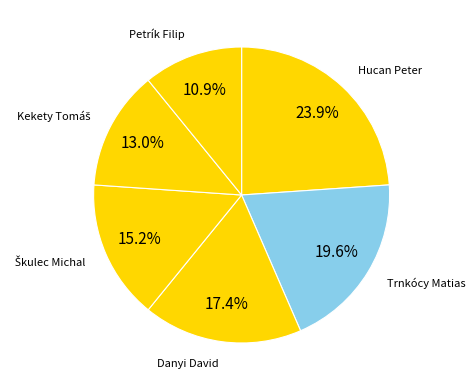

Between Danyi David and Petrík Filip, which is larger?

Danyi David